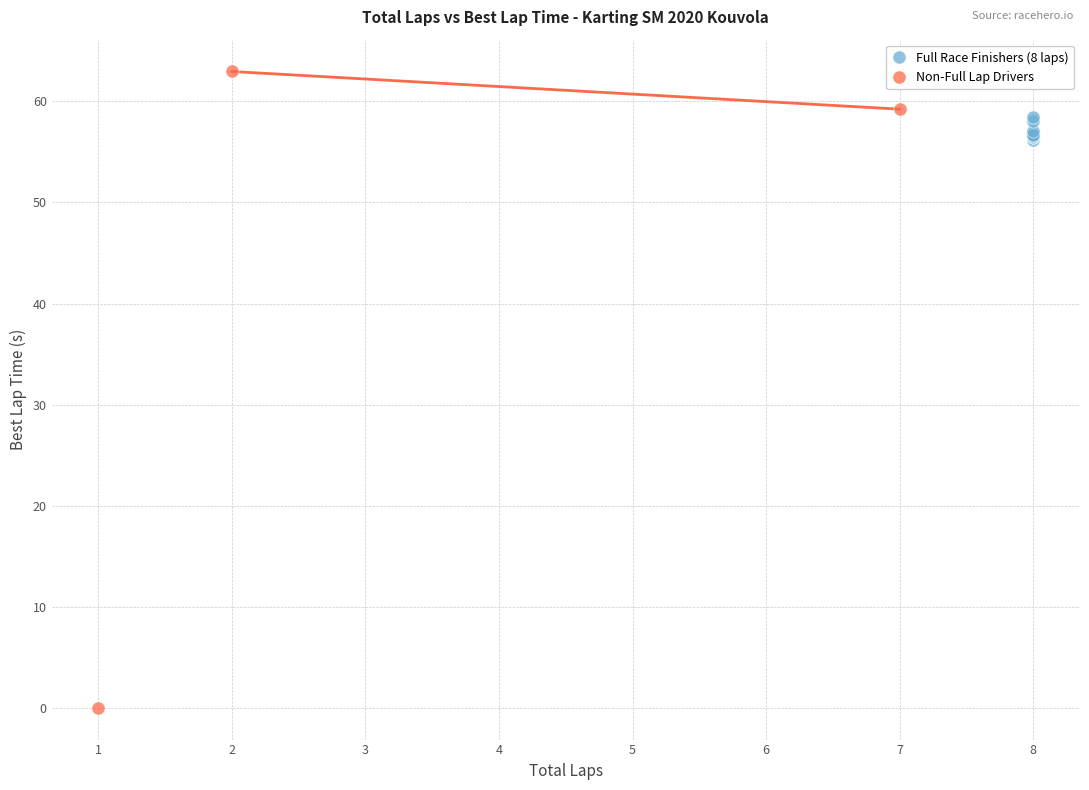

Which series contains the highest Y value?

Non-Full Lap Drivers